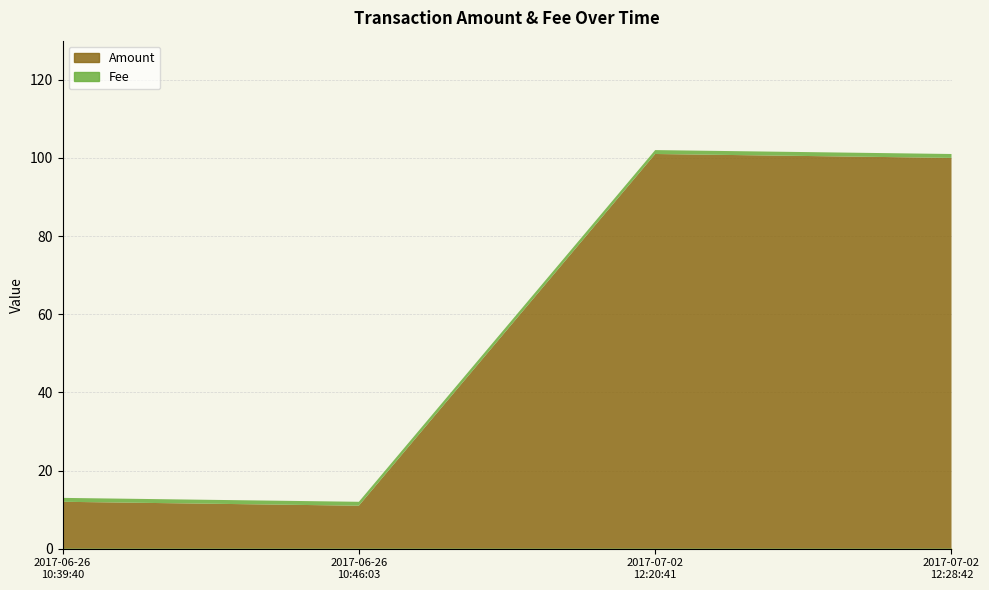

Rank the series by their maximum value, from lowest to highest.

Fee, Amount